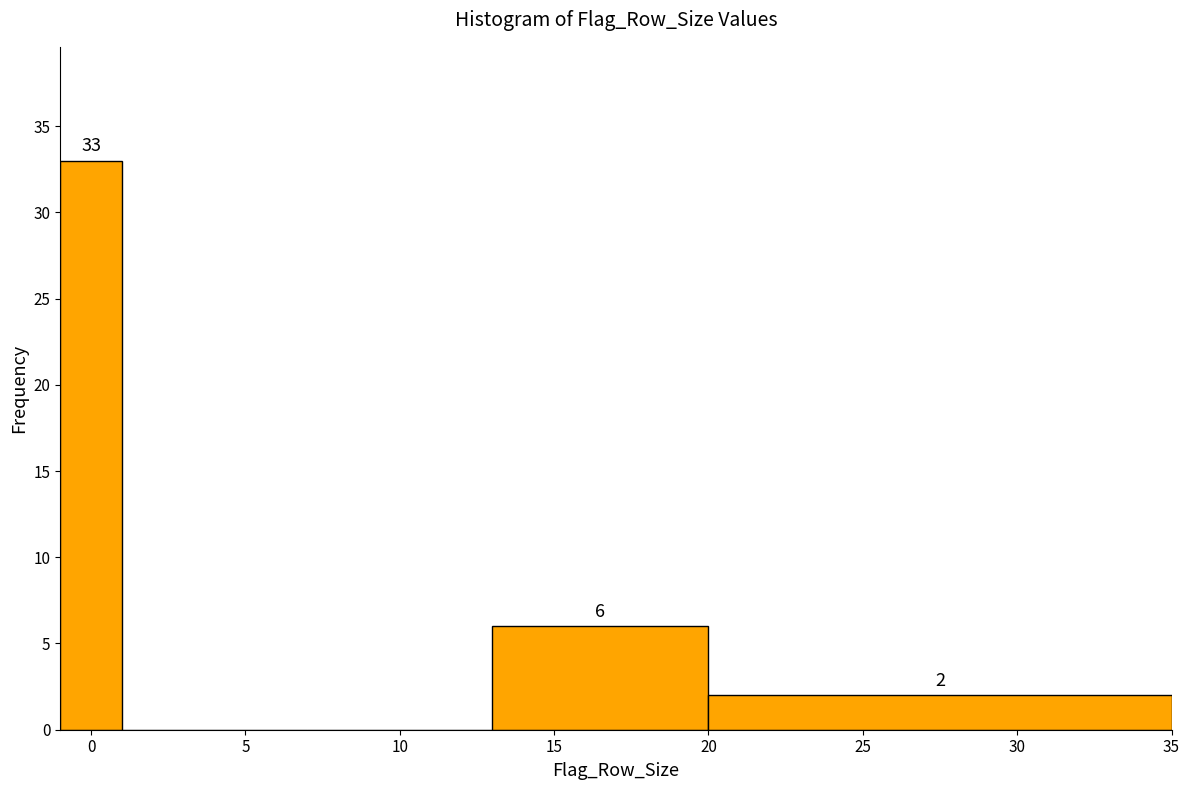

Which range on the x-axis has the tallest bar?

-1 to 1